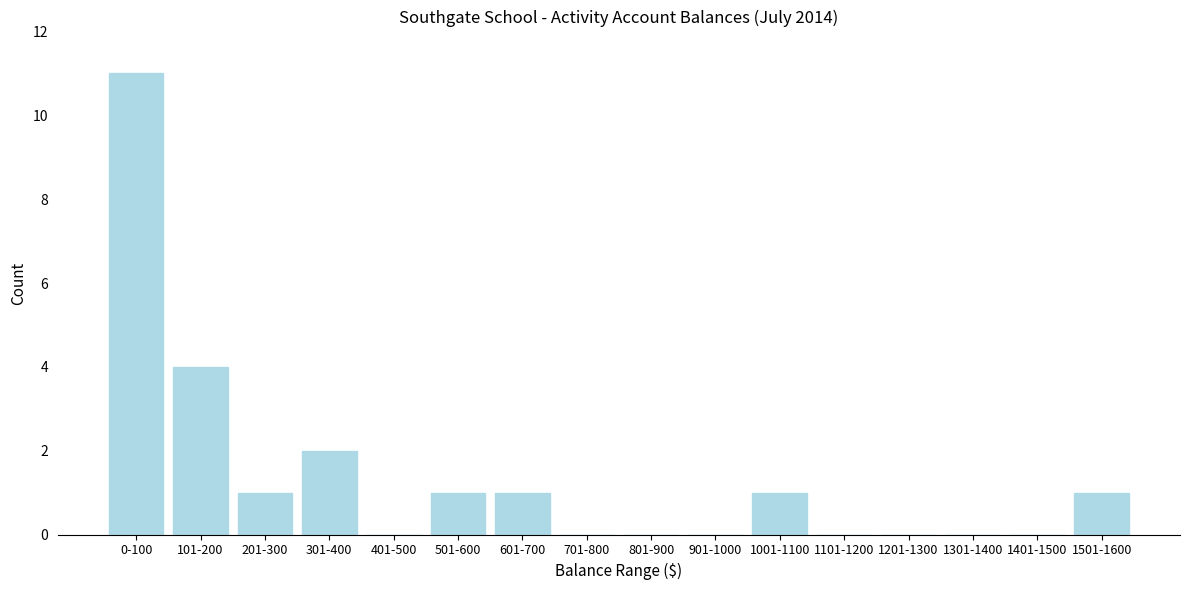

Reading left to right, what are all the values shown in this chart?

0-100=11	101-200=4	201-300=1	301-400=2	401-500=0	501-600=1	601-700=1	701-800=0	801-900=0	901-1000=0	1001-1100=1	1101-1200=0	1201-1300=0	1301-1400=0	1401-1500=0	1501-1600=1